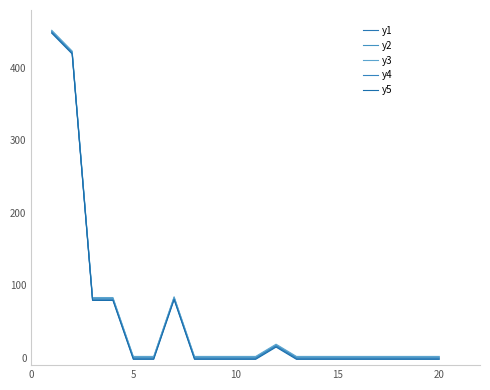

Is this an area chart (filled region under the line)?

No